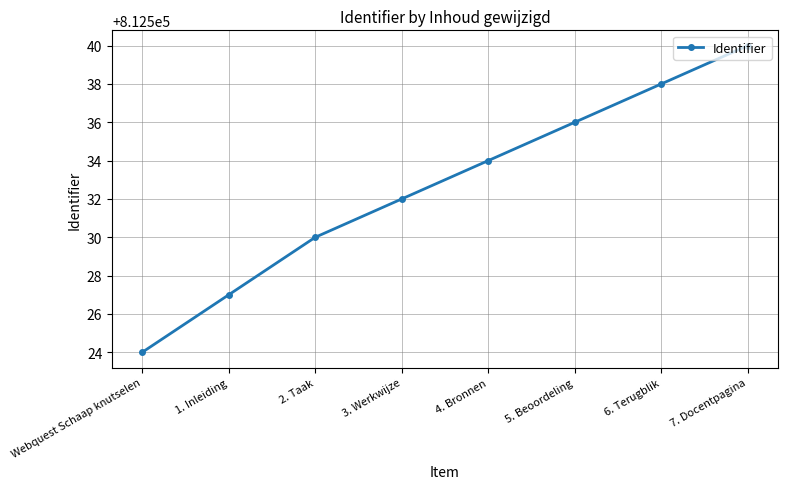

How many values are below 812534?

4